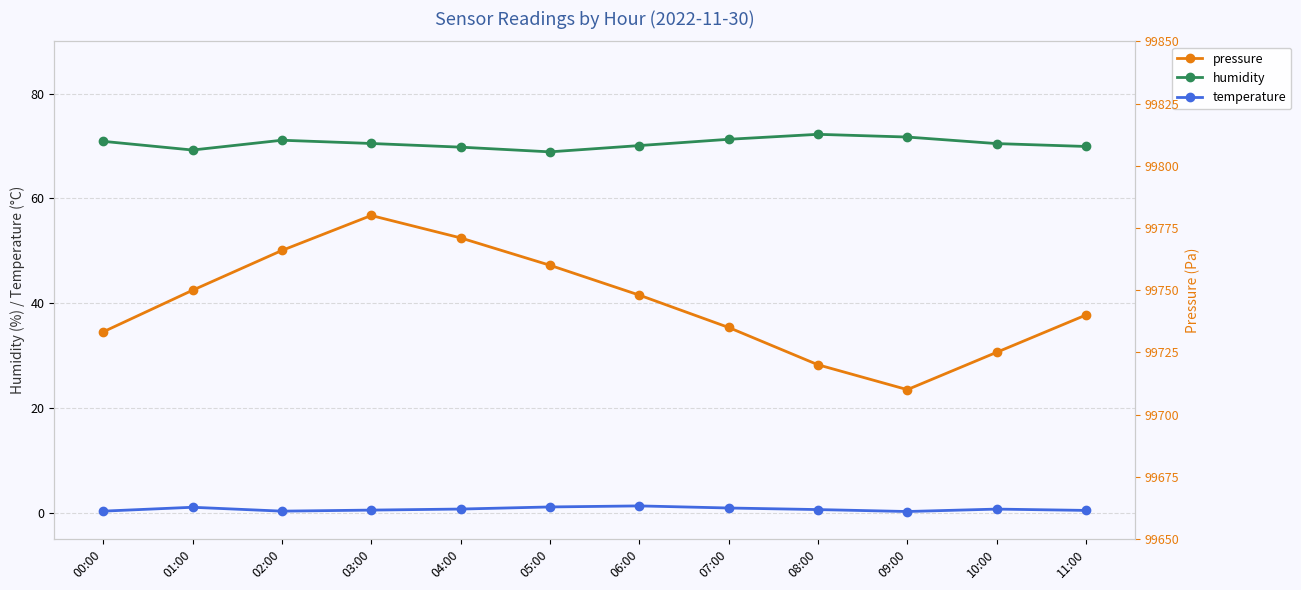

At which label does humidity reach its minimum?

05:00